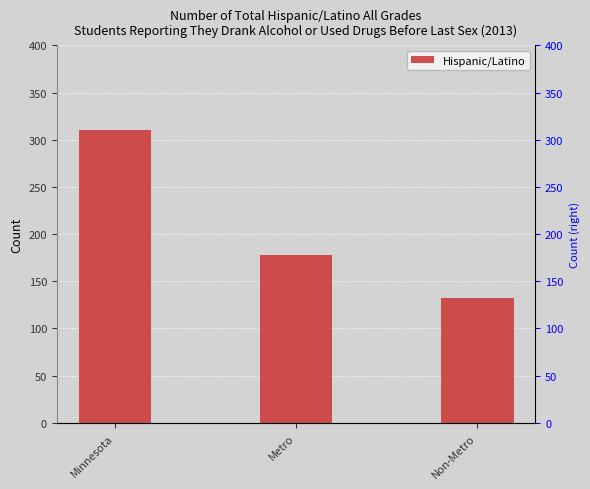

Between Metro and Minnesota, which is larger?

Minnesota